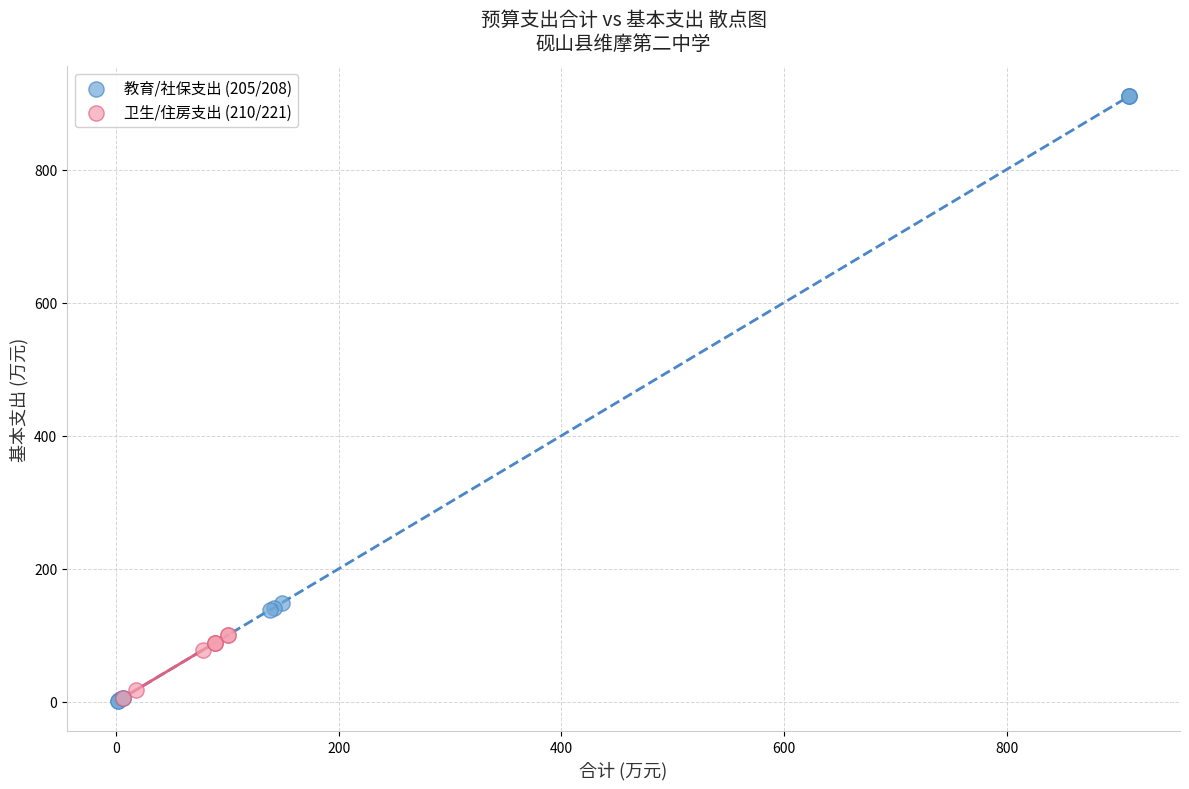

Which series has the widest spread of Y values?

教育/社保支出 (205/208)